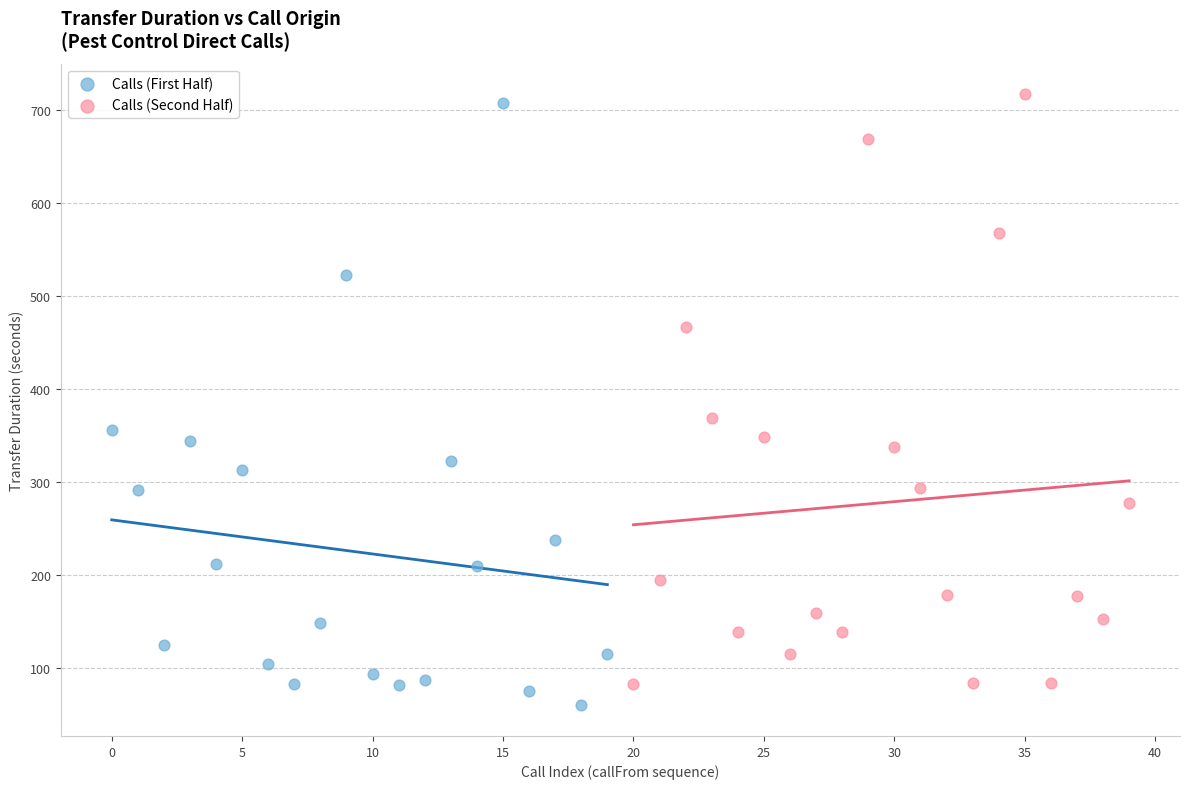

Which series contains the lowest Y value?

Calls (First Half)